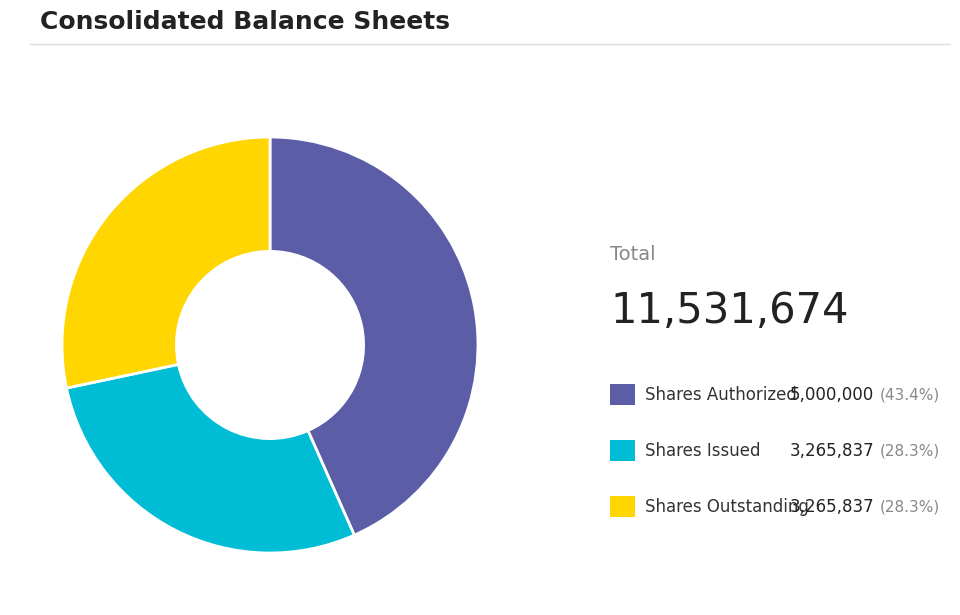

Is there a majority slice in this chart?

No